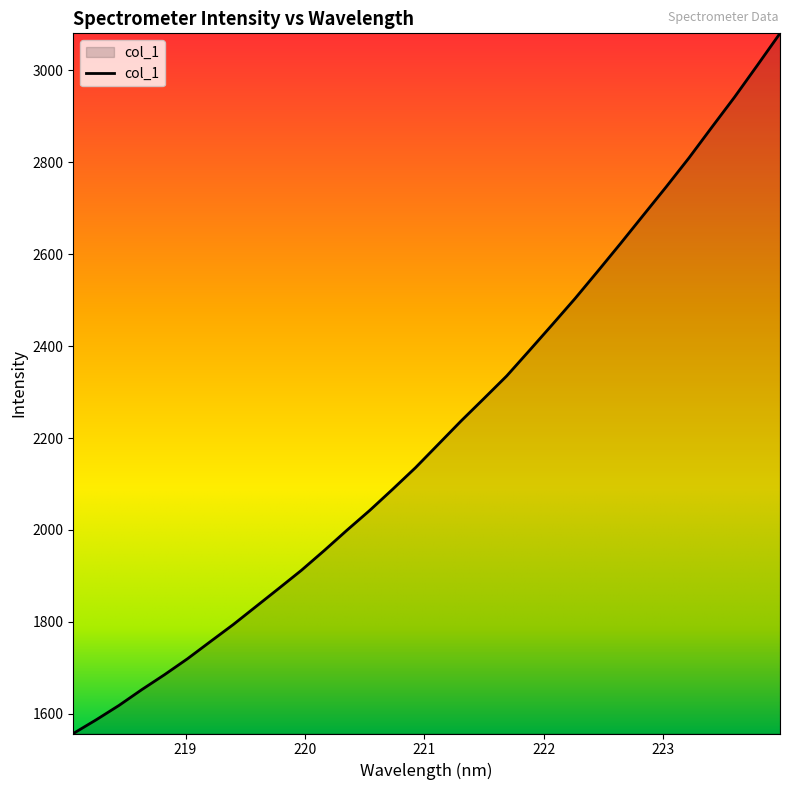

What is the minimum value shown in the chart?

1557.2